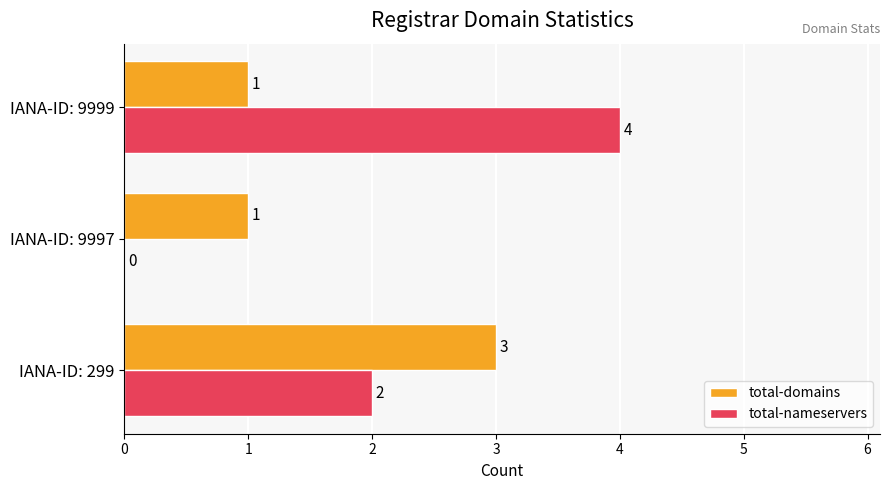

What is the average value of the total-nameservers series?

2